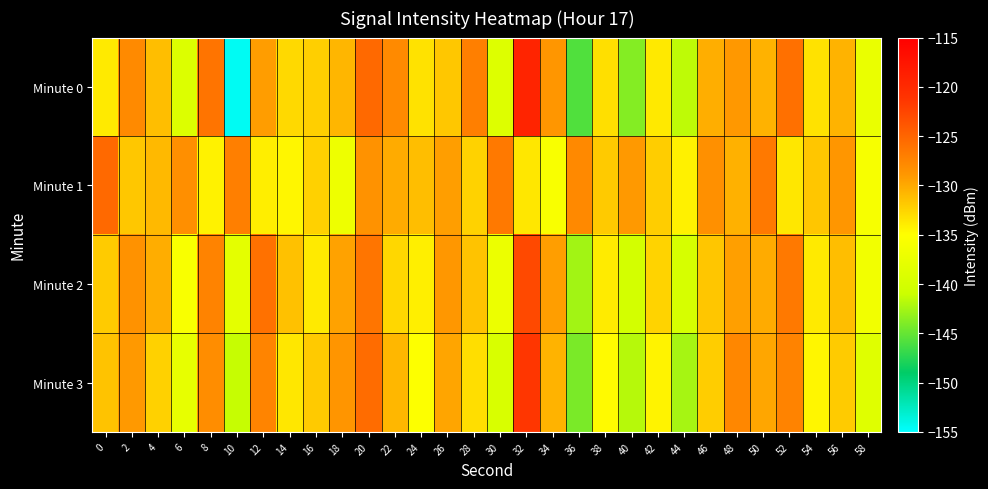

Which label corresponds to the largest value in the chart?

32